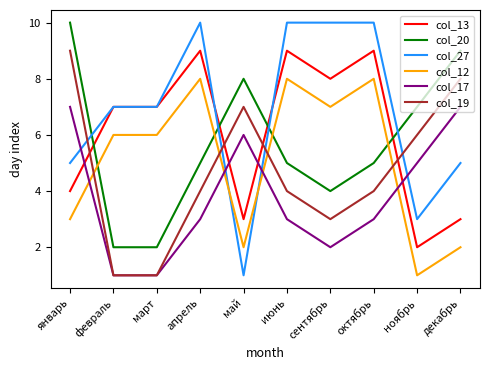

True or false: col_17 has more than 2 points higher than both neighbors.

False